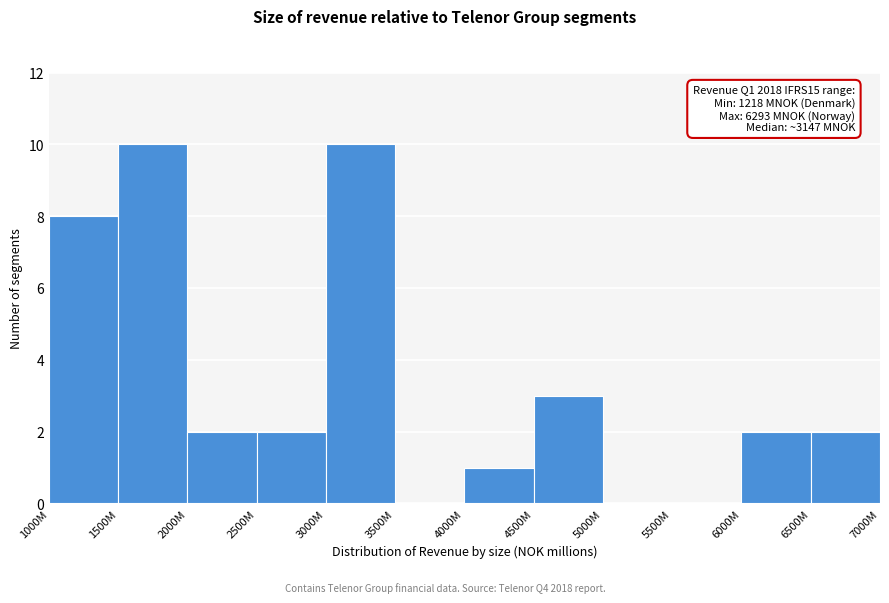

Reading left to right, list all the values displayed in this chart.

1000M=8	1500M=10	2000M=2	2500M=2	3000M=10	3500M=0	4000M=1	4500M=3	5000M=0	5500M=0	6000M=2	6500M=2